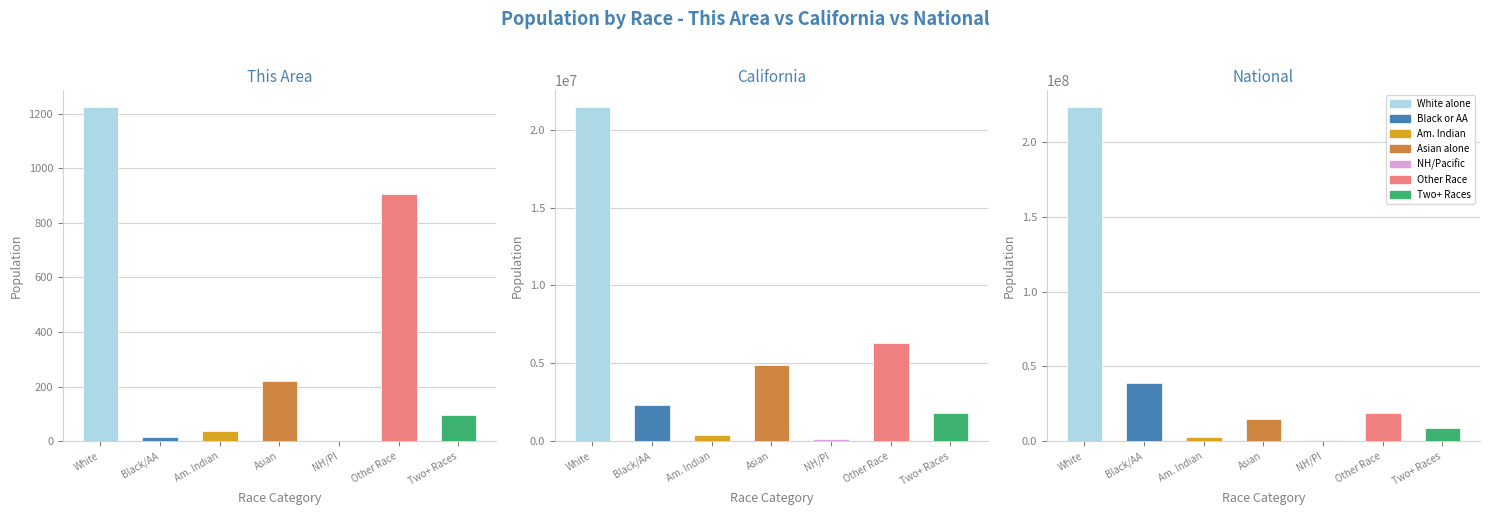

True or false: National has a value of 68464487 at Black or African American alone.

False